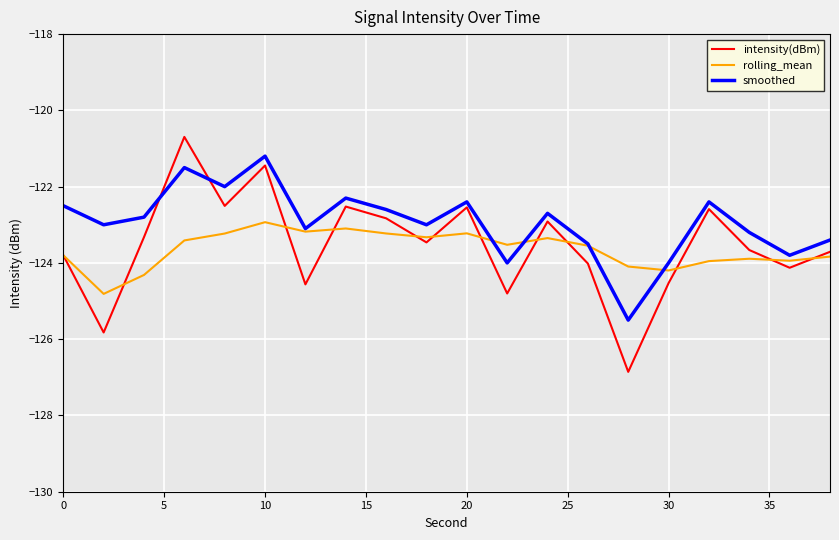

True or false: intensity(dBm) and smoothed intersect in this chart.

True